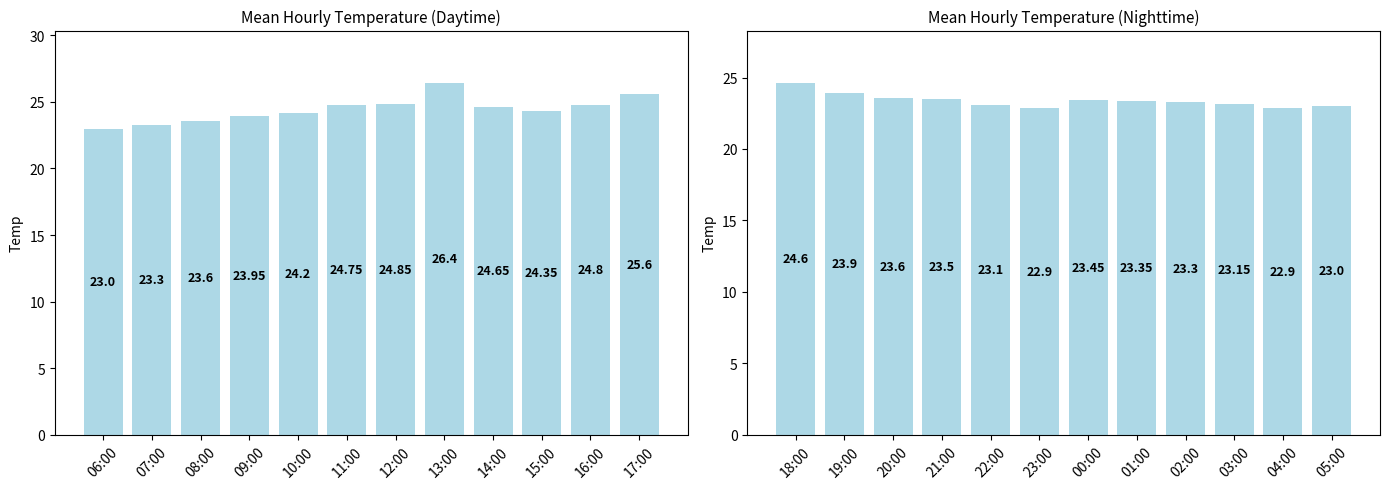

Is it true that Mean Temp (Day) equals 23.9 at 09:00?

True